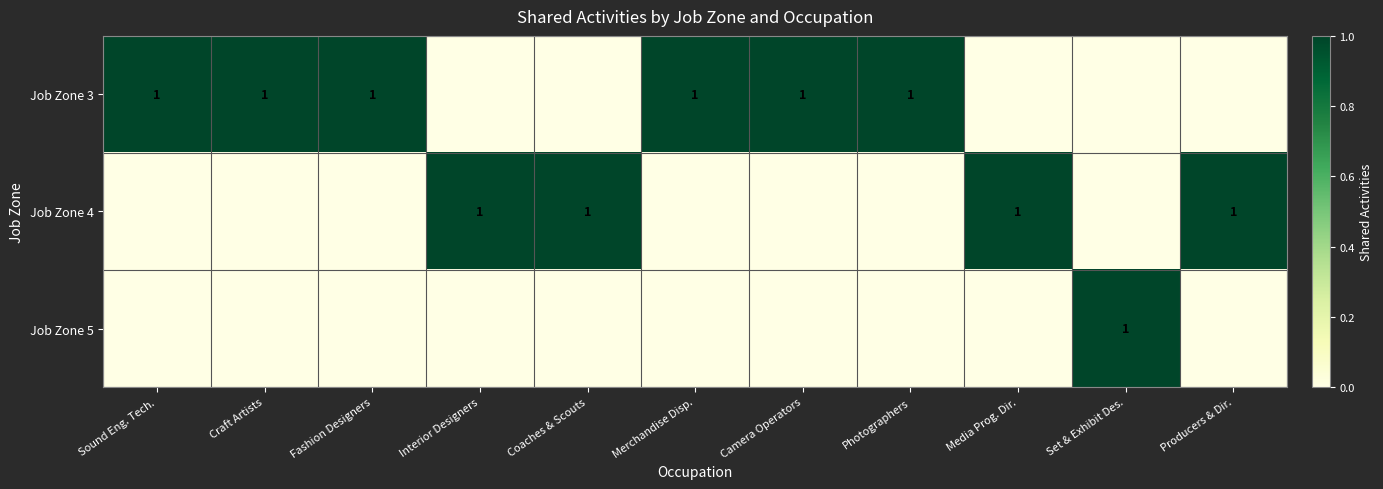

The value of Job Zone 4 at Producers & Dir. is 2. True or false?

False